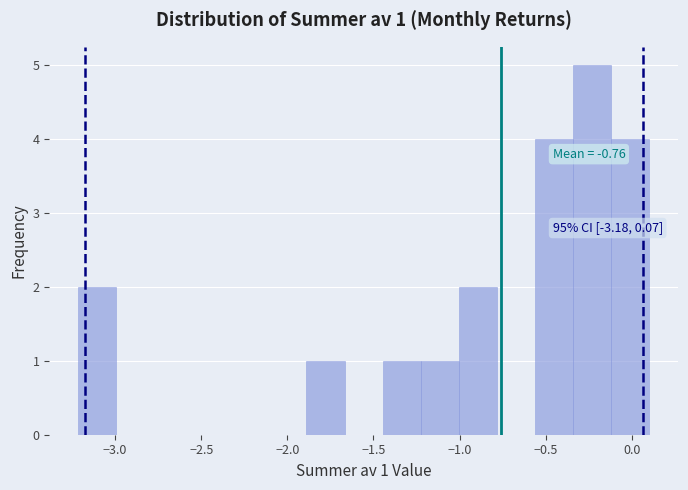

Over which range of the x-axis is the bar tallest?

-0.35 to -0.10